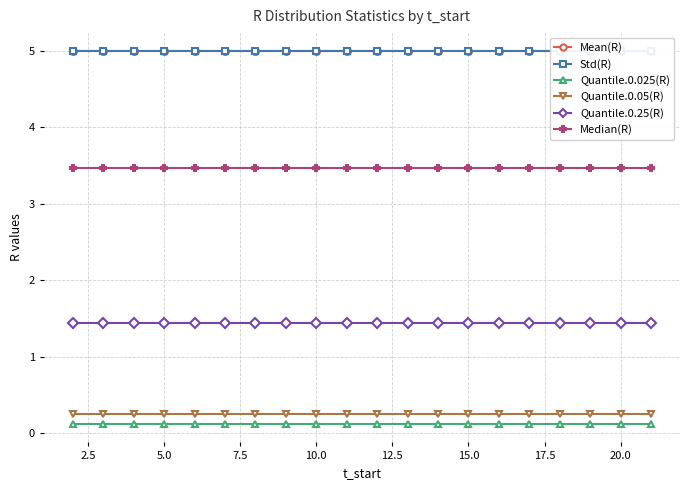

True or false: Std(R) has more than 1 interior local peaks.

False